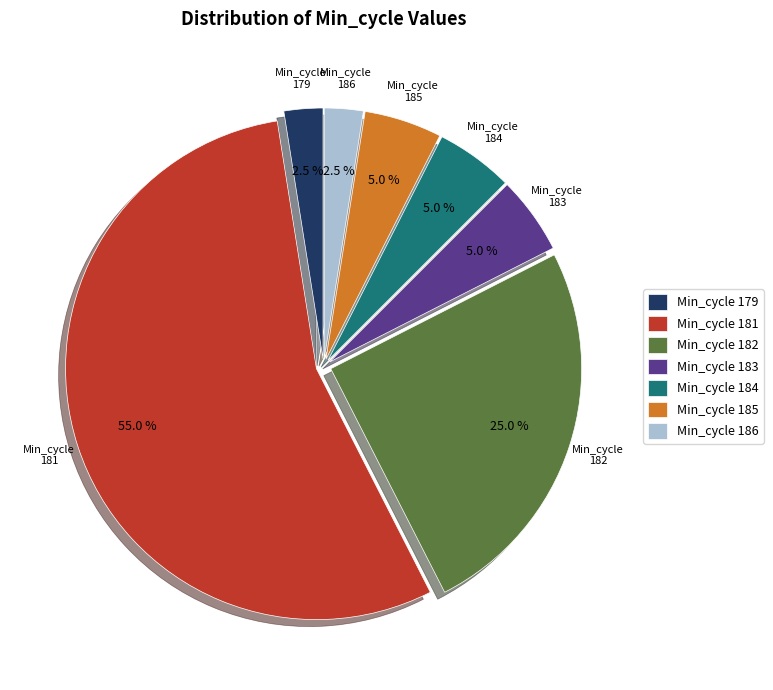

How many slices are in this pie chart?

7